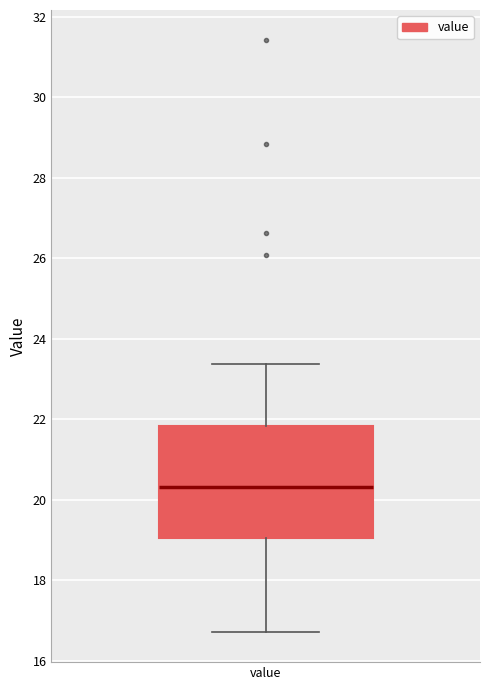

Where is the upper edge of the box for value on the y-axis? The values are not printed on the chart, so give them approximately, as read against the axis.

21.8